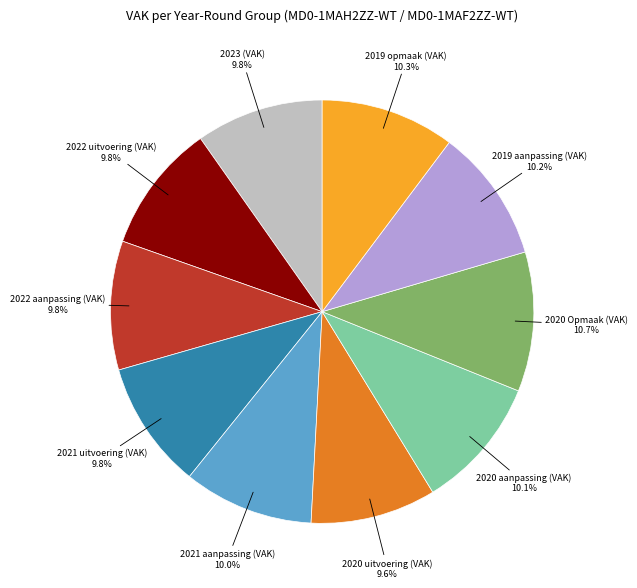

Does any single category account for the majority?

No